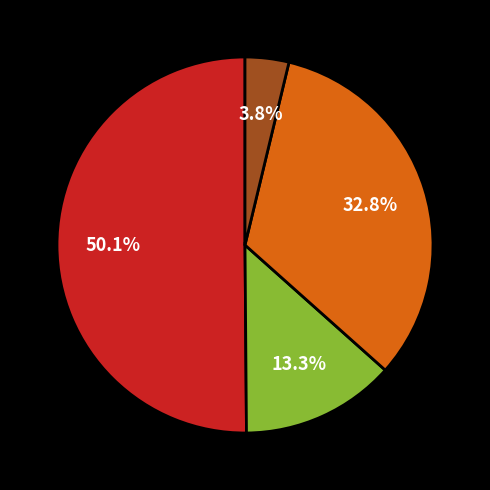

How many slices are in this pie chart?

4